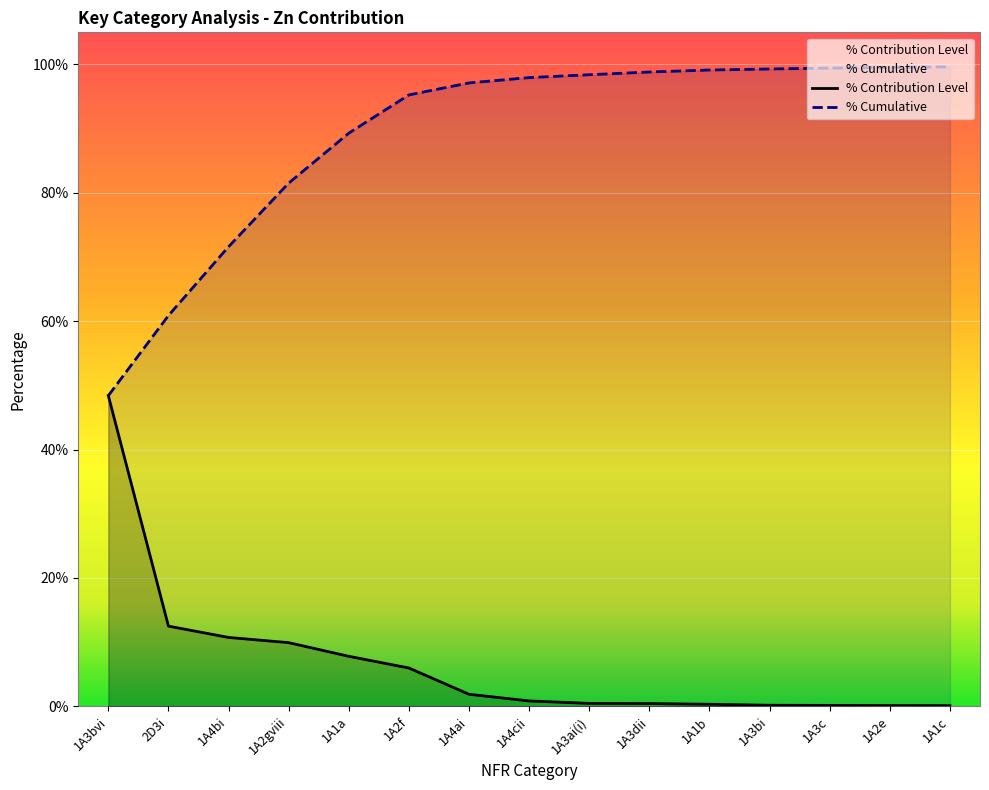

Which series has the largest total across all categories?

% Cumulative